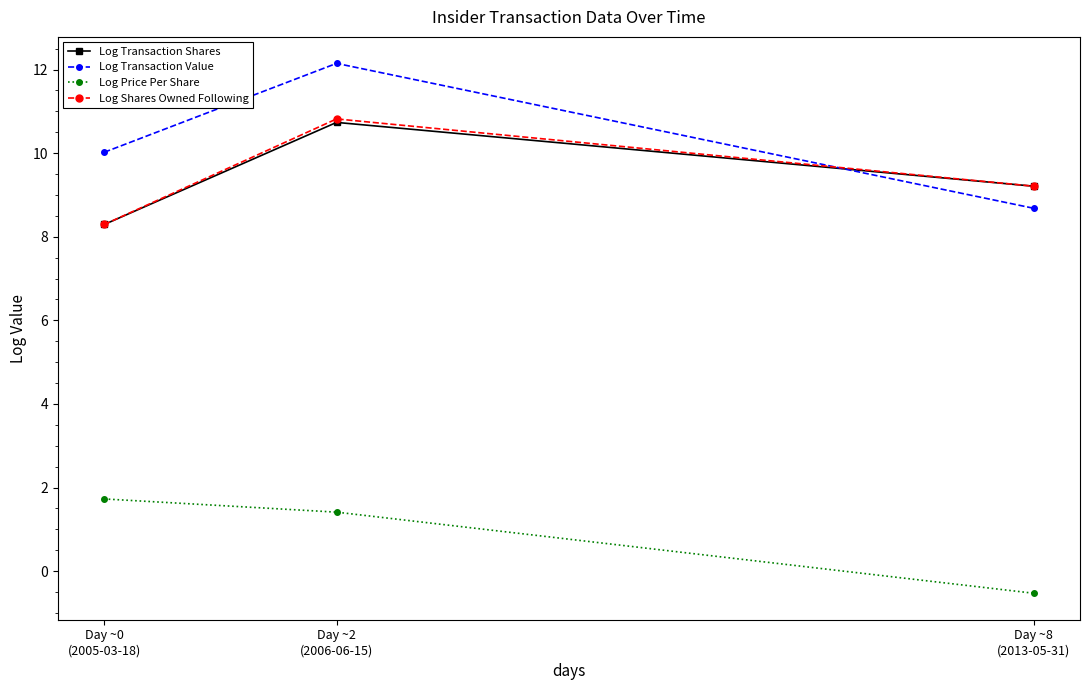

Count the number of data series in this chart.

4